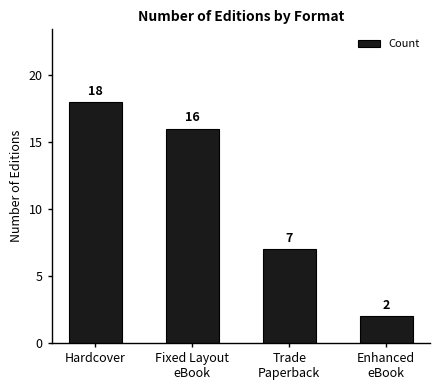

What is the difference between the values at Trade
Paperback and Hardcover?

11